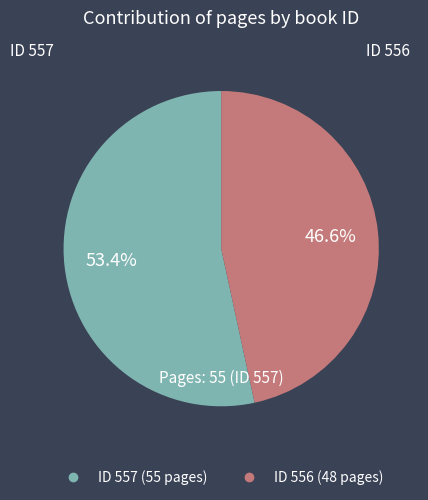

Is there a majority slice in this chart?

Yes